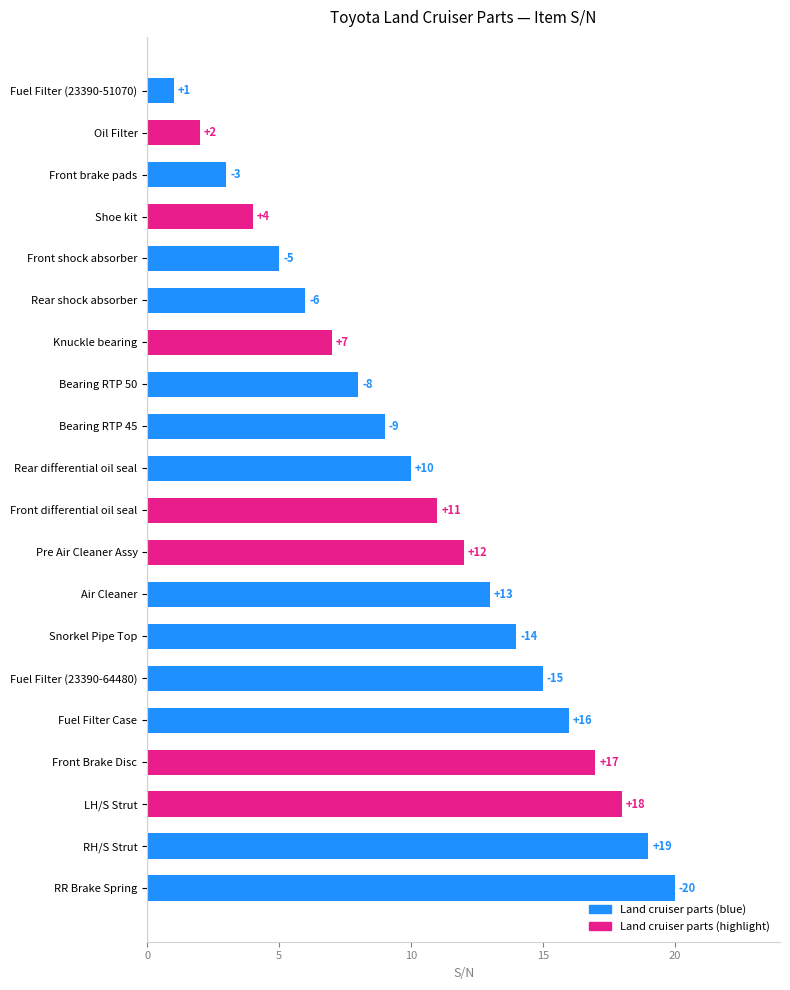

What is the maximum value shown in the chart?

20